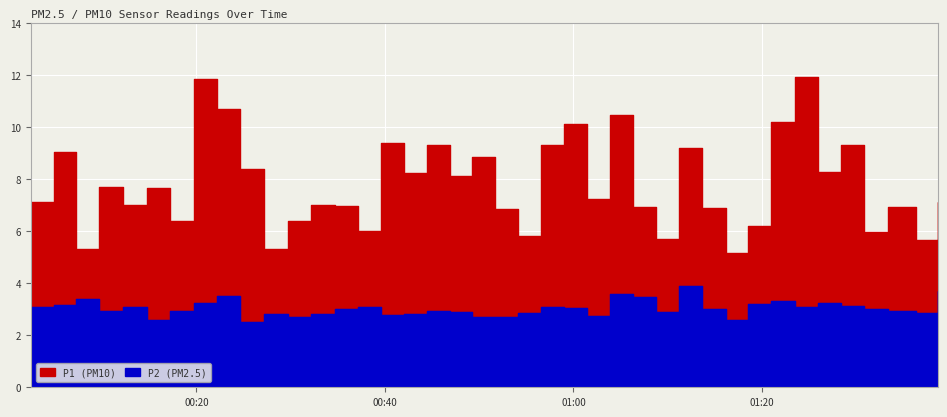

Reading right to left, extract all data points from this chart.

P1: 7.1	5.7	6.9	6.0	9.3	8.3	11.9	10.2	6.2	5.2	6.9	9.2	5.7	6.9	10.5	7.2	10.1	9.3	5.8	6.8	8.8	8.1	9.3	8.2	9.4	6.0	7.0	7.0	6.4	5.3	8.4	10.7	11.8	6.4	7.7	7.0	7.7	5.3	9.0	7.1
P2: 3.7	2.9	2.9	3.0	3.1	3.2	3.1	3.3	3.2	2.6	3.0	3.9	2.9	3.5	3.6	2.7	3.0	3.1	2.9	2.7	2.7	2.9	2.9	2.8	2.8	3.1	3.0	2.8	2.7	2.8	2.5	3.5	3.2	2.9	2.6	3.1	2.9	3.4	3.2	3.1